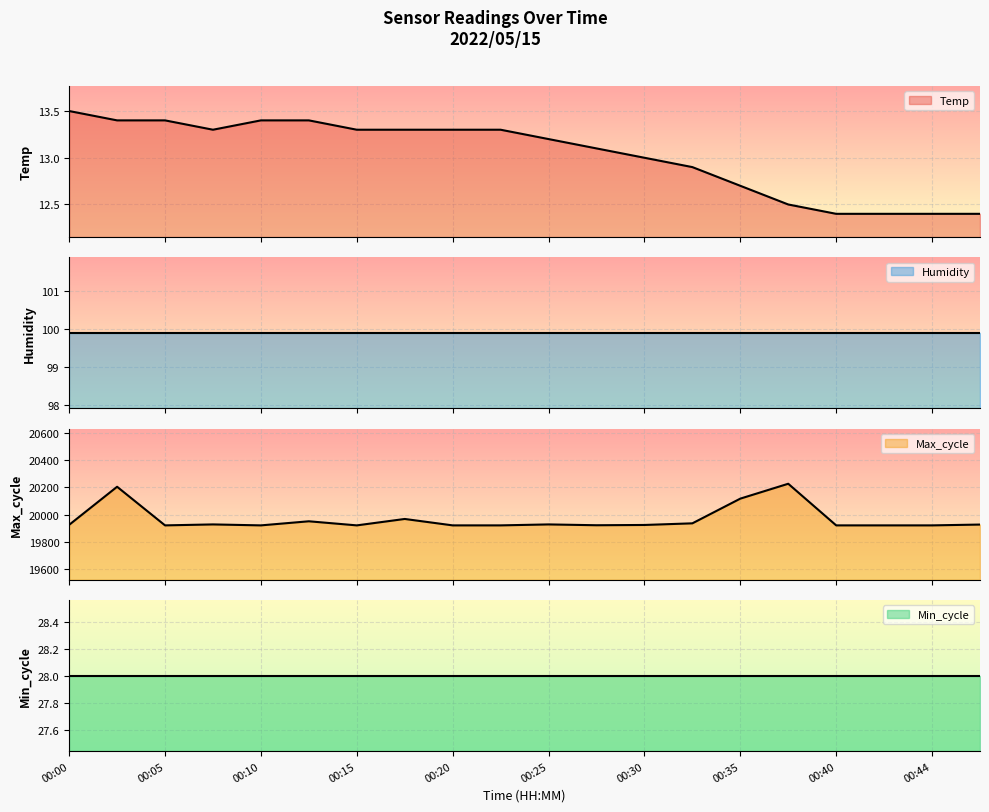

How many values in the Max_cycle series are below 19925?

10